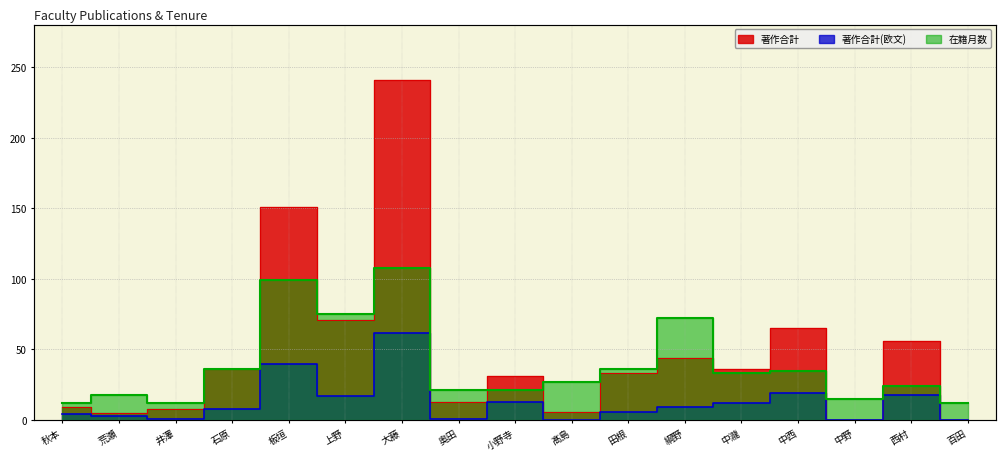

How many distinct data groups are displayed?

3